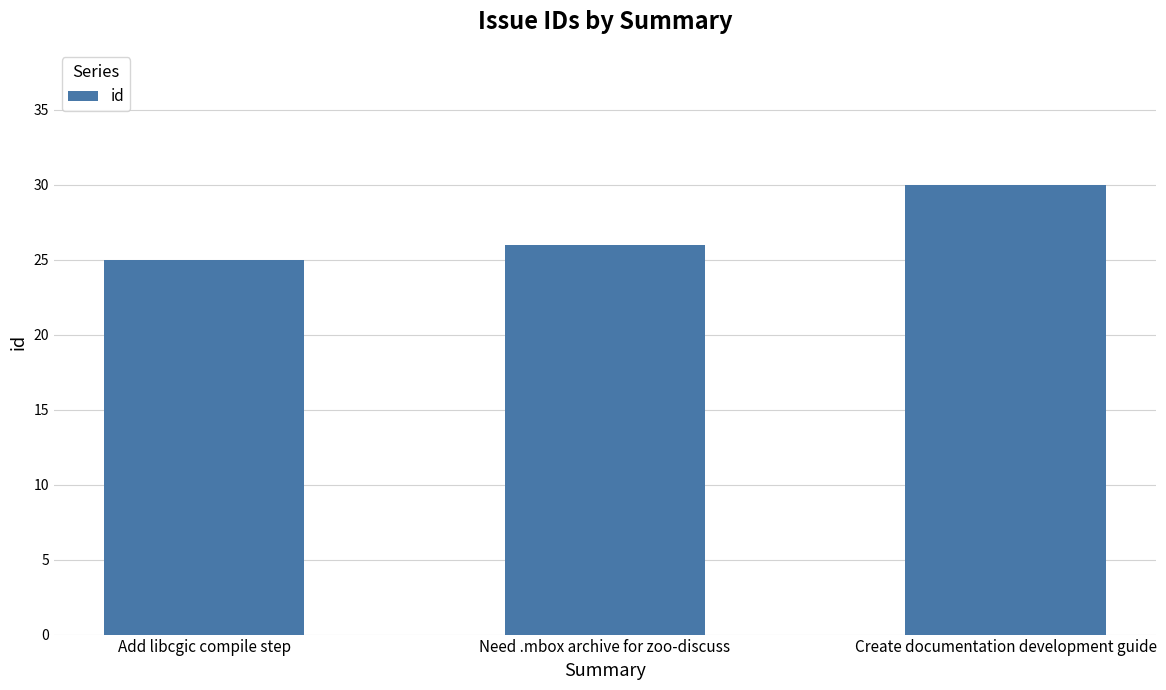

What value does the data have at Create documentation development guide?

30